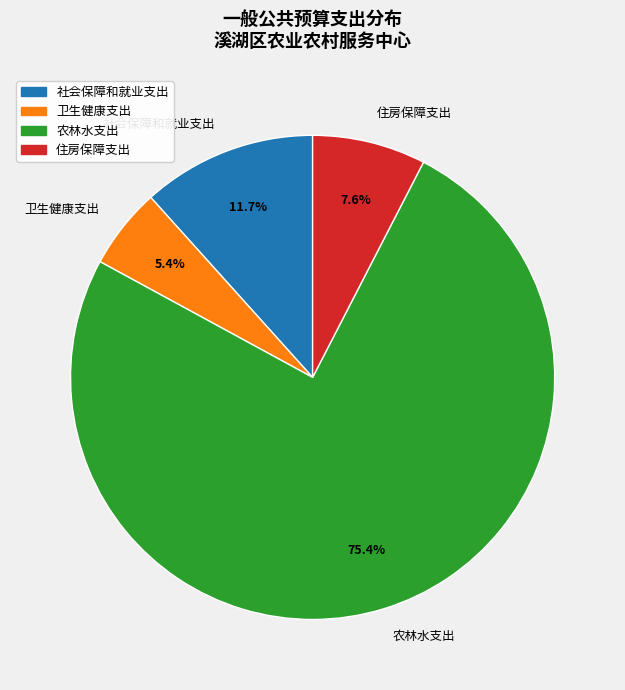

To the nearest percent, what is the combined percentage of 住房保障支出 and 社会保障和就业支出?

19%